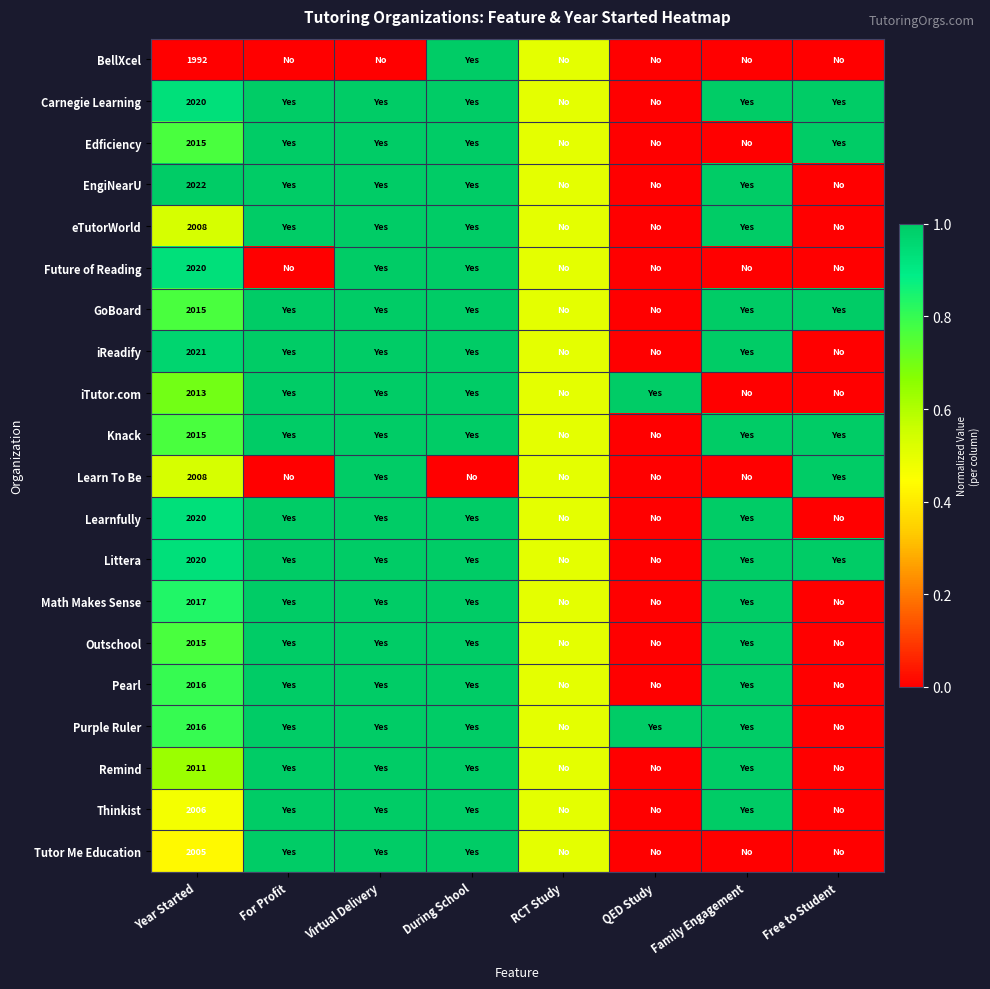

Which series has the largest range (max minus min)?

BellXcel